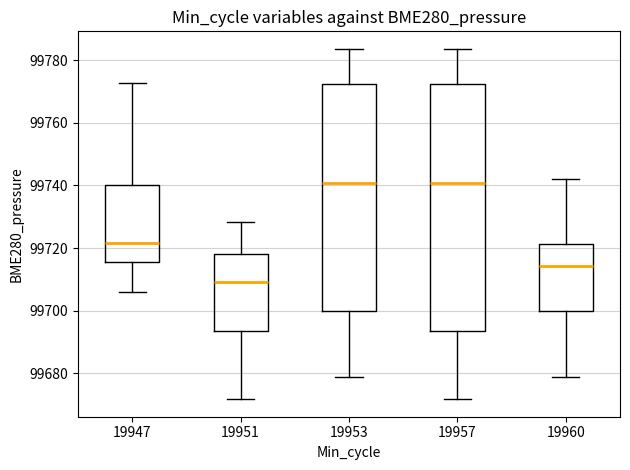

Reading left to right, read every box against the y-axis: the position of its median line, the range the box covers, and the ends of its whiskers. The values are not printed on the chart, so give them approximately, as read against the axis.

19947: median 99722, box 99716 to 99740, whiskers 99706 to 99772
19951: median 99710, box 99694 to 99718, whiskers 99672 to 99728
19953: median 99740, box 99700 to 99772, whiskers 99678 to 99784
19957: median 99740, box 99694 to 99772, whiskers 99672 to 99784
19960: median 99714, box 99700 to 99722, whiskers 99678 to 99742